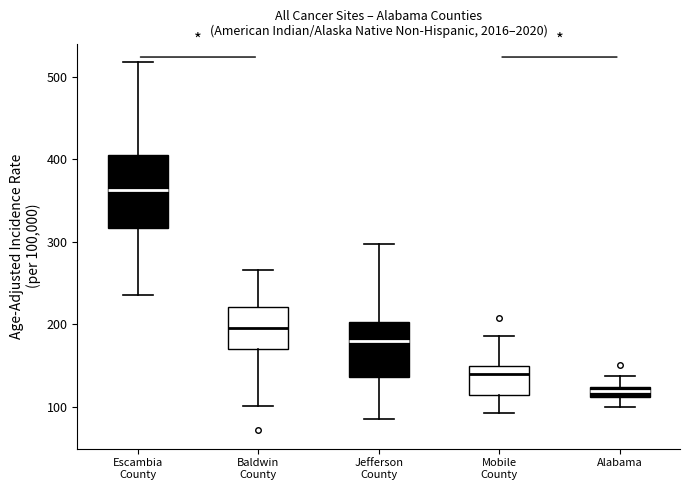

Where does the median line of the box for Mobile County sit on the y-axis? The values are not printed on the chart, so give them approximately, as read against the axis.

140